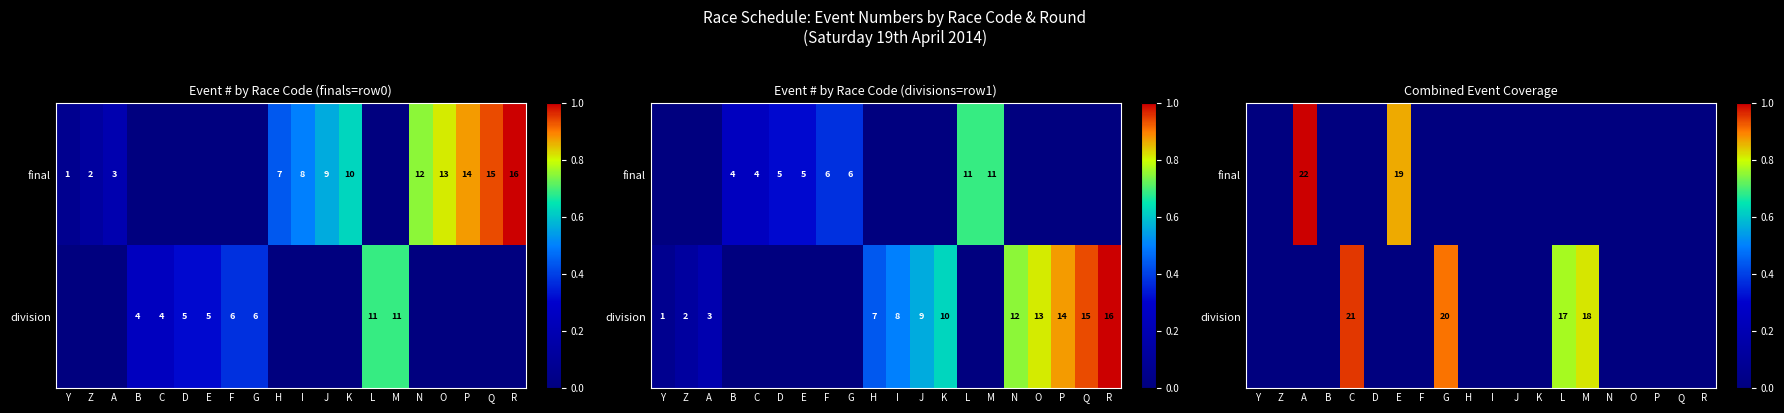

The value of division at Y is 0.0. True or false?

True